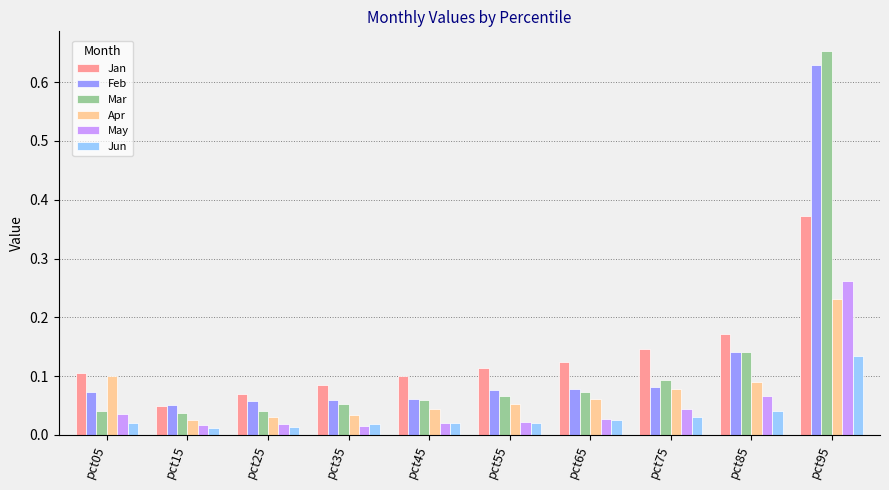

The Feb series shows 0.1 at pct25. True or false?

True